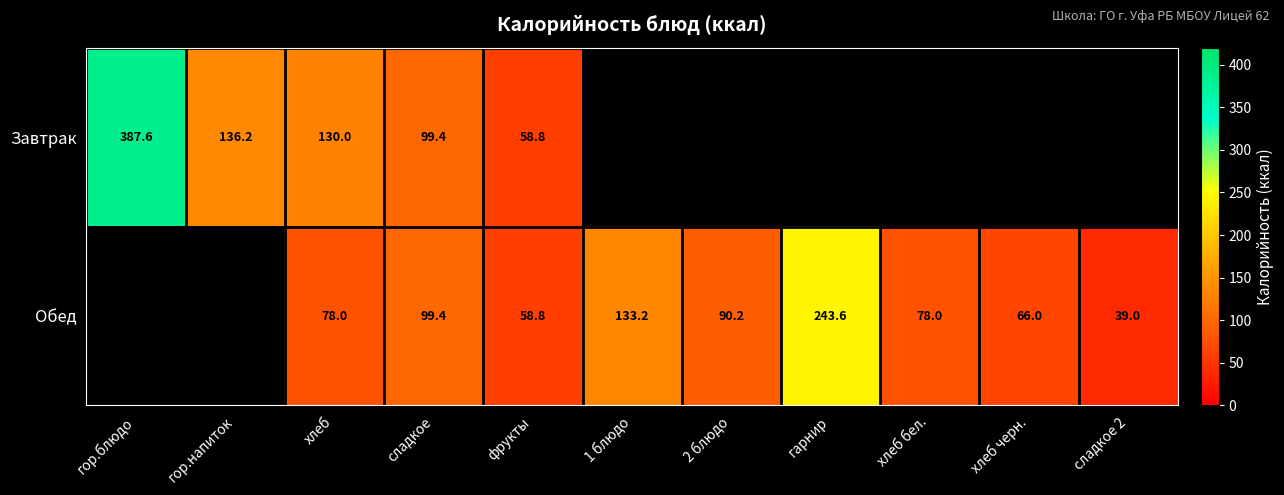

How many data points in Обед are less than 78?

3